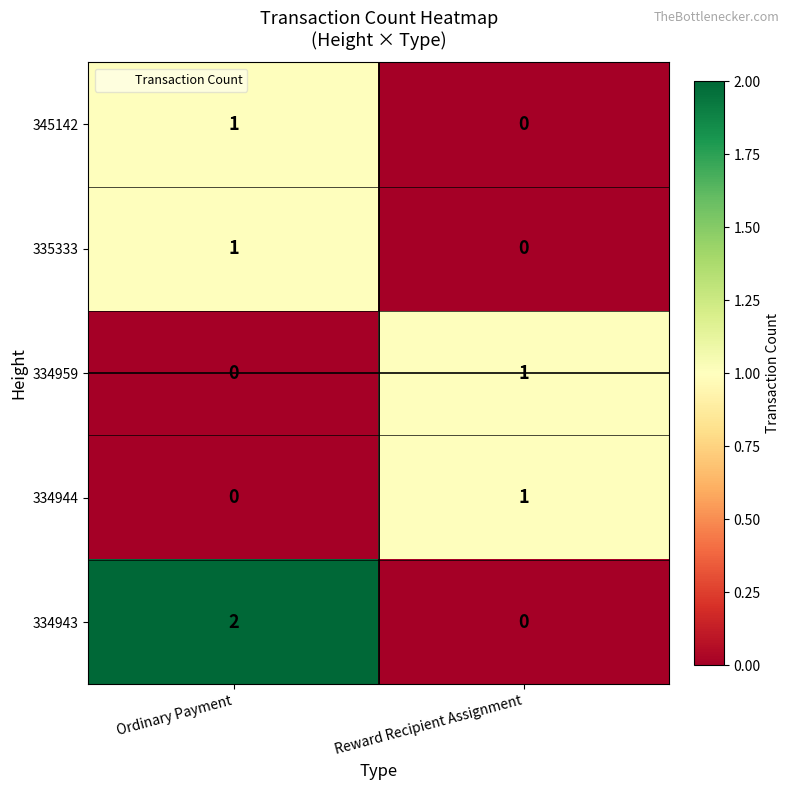

What is the difference between the highest and lowest values at Ordinary Payment?

2